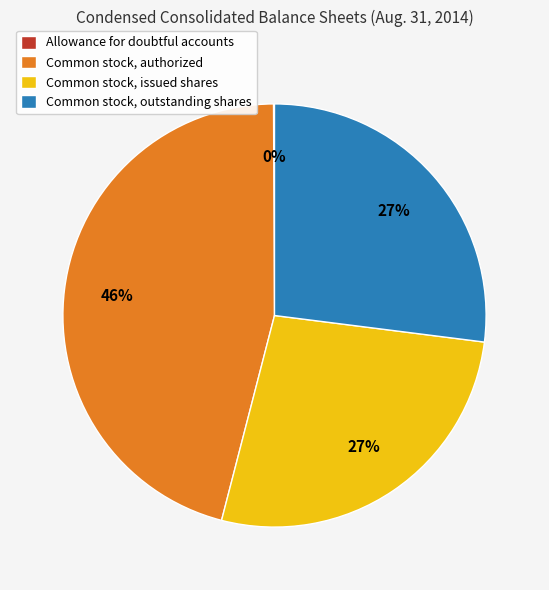

Is there any slice that represents more than half of the pie?

No